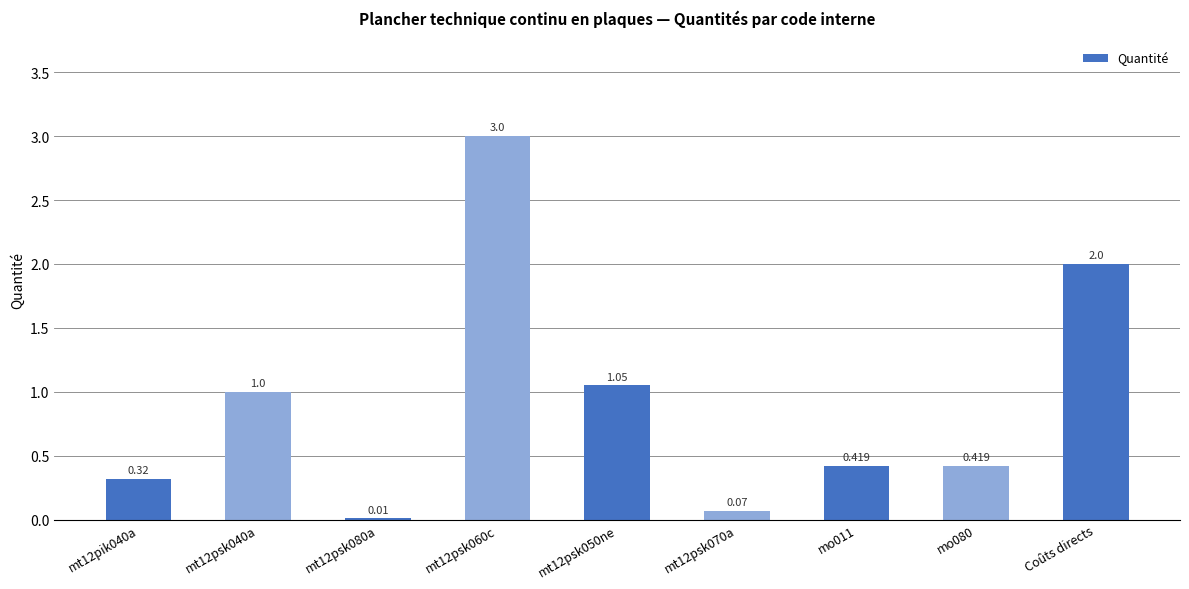

How many series are shown in this chart?

1